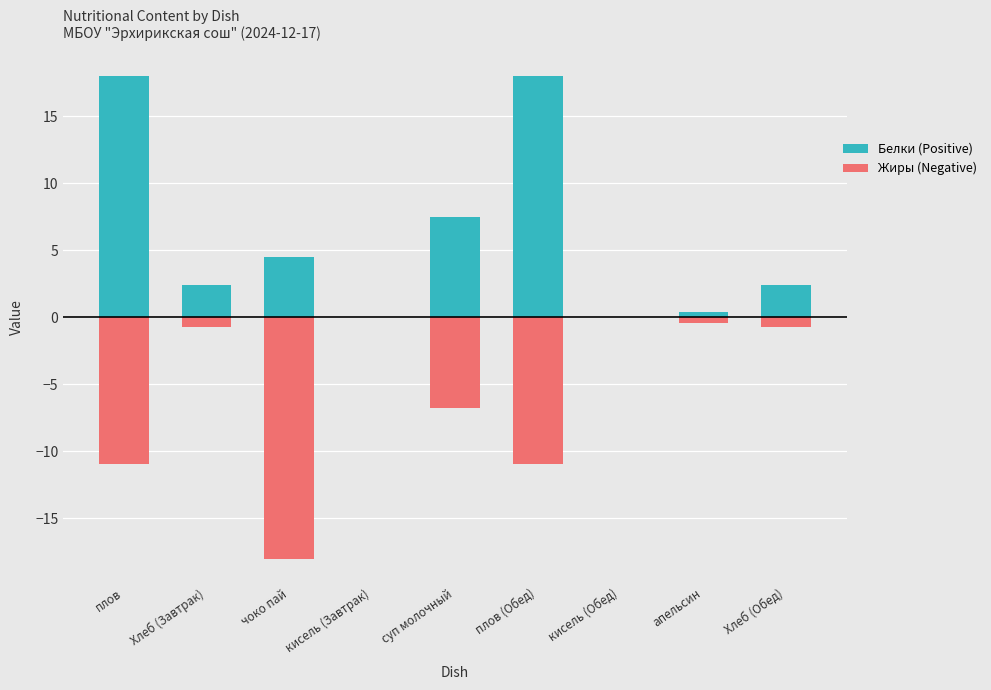

How many values in Белки (Positive) are above zero?

7